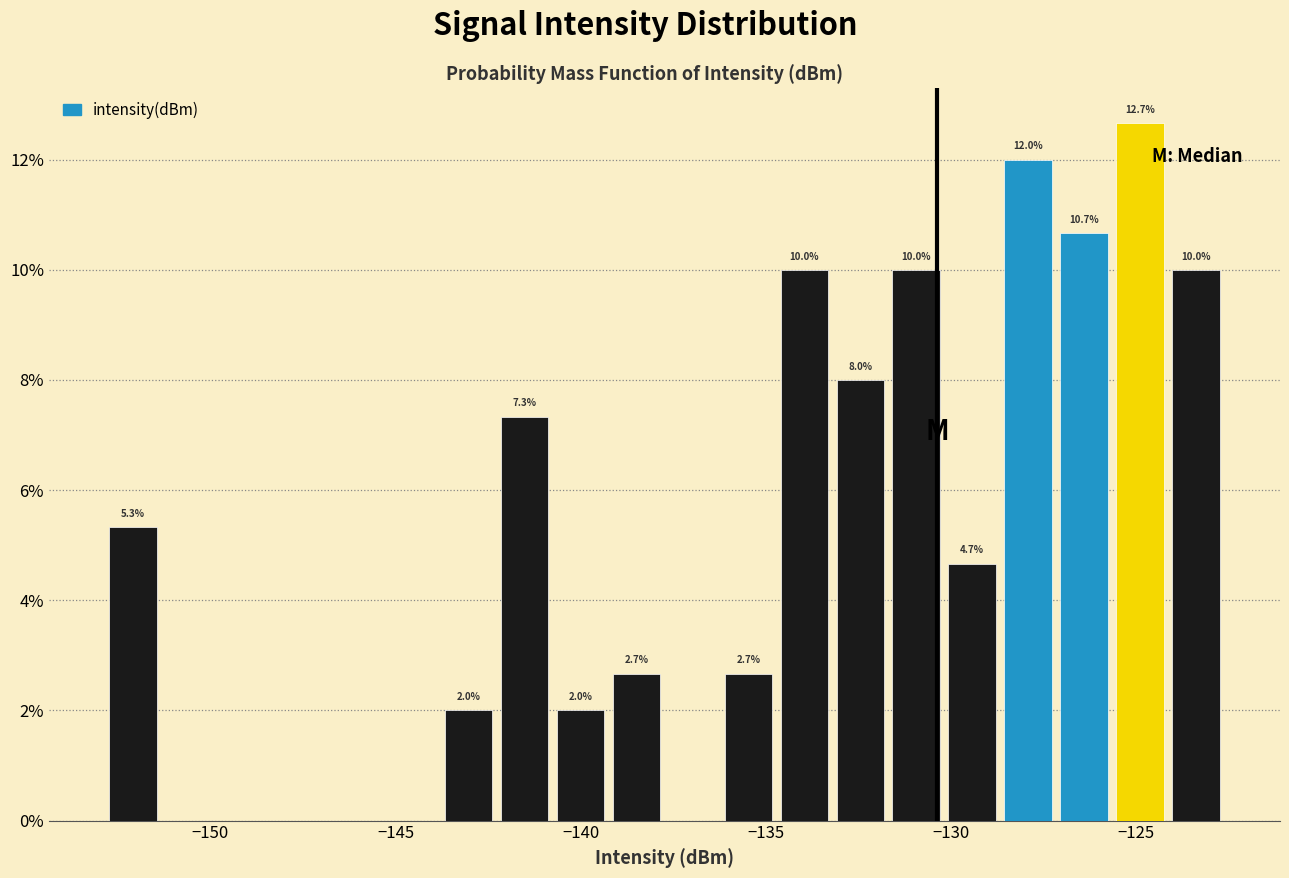

Read against the x-axis, roughly where is the centre of the tallest bar?

-125.0